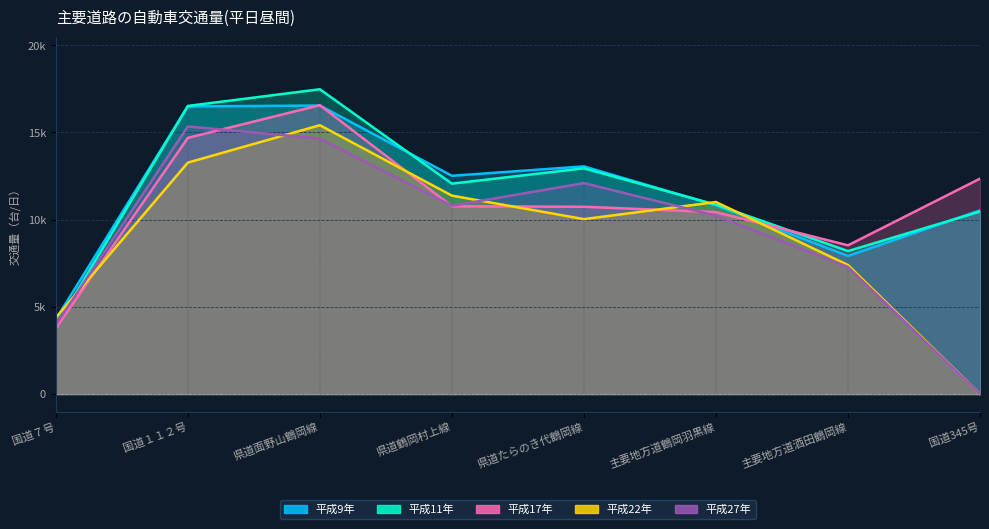

Reading left to right, list all the values displayed in this chart.

平成9年: 4281	16496	16545	12517	13057	10827	7918	10536
平成11年: 3858	16522	17479	12067	12945	10860	8200	10465
平成17年: 3772	14691	16566	10767	10741	10436	8530	12354
平成22年: 4378	13272	15417	11380	10032	11013	7401	0
平成27年: 3964	15346	14652	10798	12098	10232	7292	0